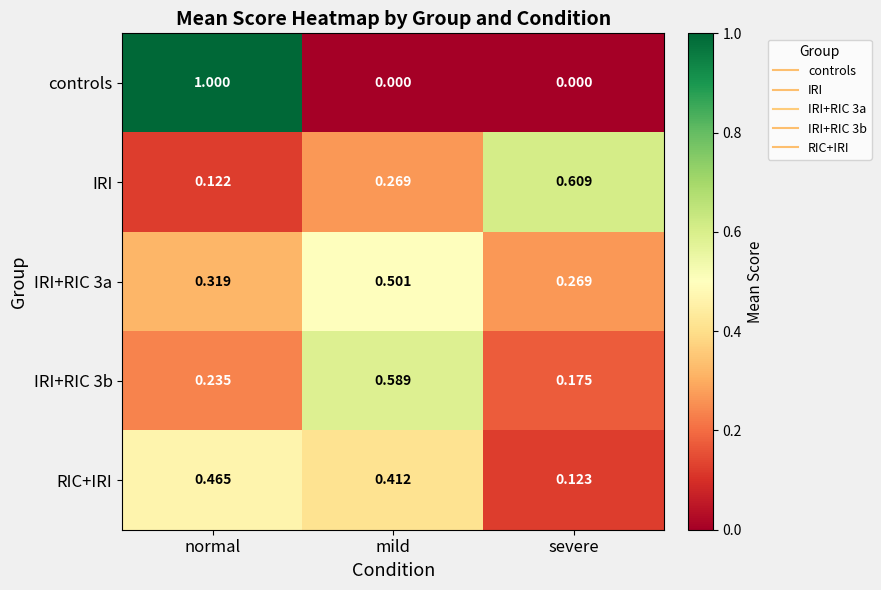

At which label is IRI+RIC 3a closest to 0?

severe